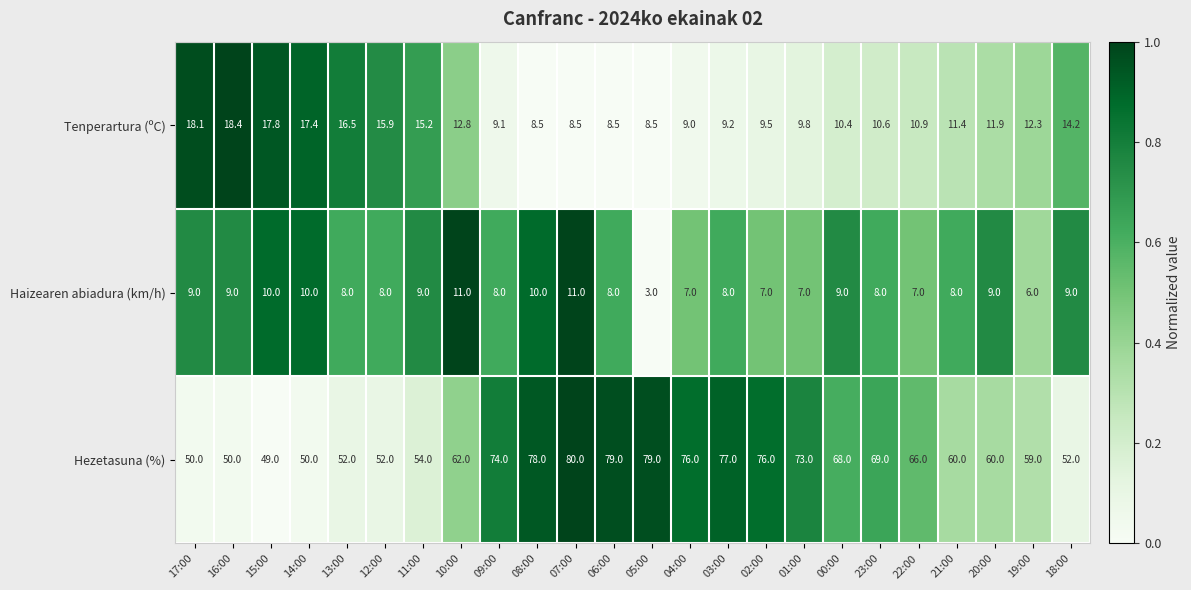

At 16:00, list the series in order from smallest to largest.

Haizearen abiadura (km/h), Tenperartura (ºC), Hezetasuna (%)